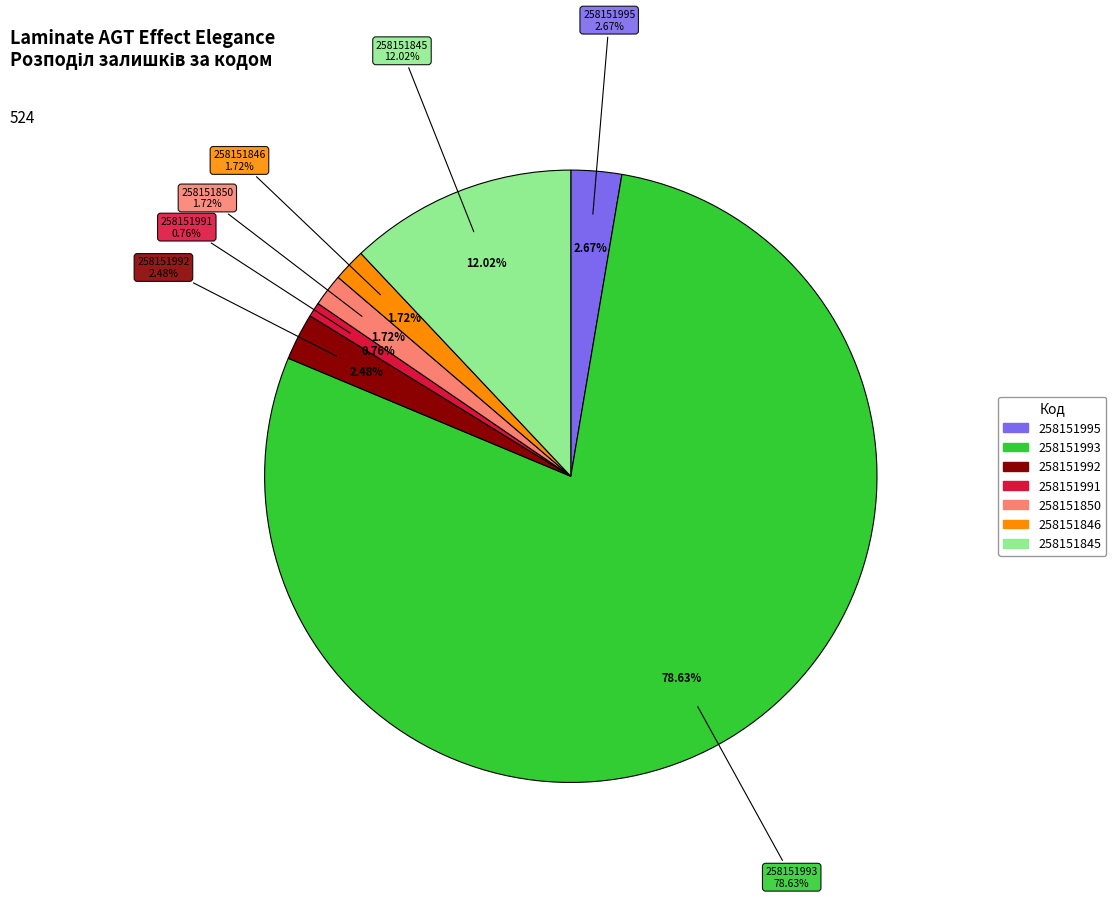

Is it true that 258151845 is 22% of the pie?

False